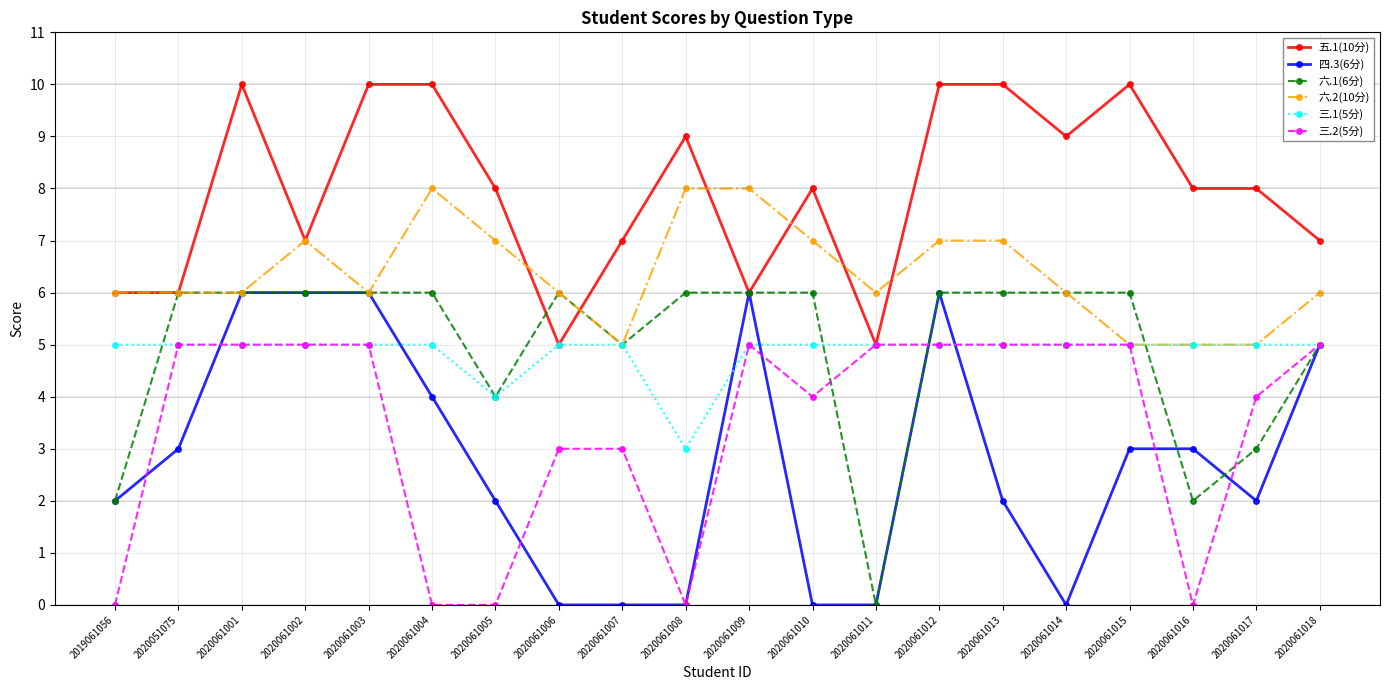

Between 2020061005 and 2020061009, which series saw the biggest shift?

三.2(5分)